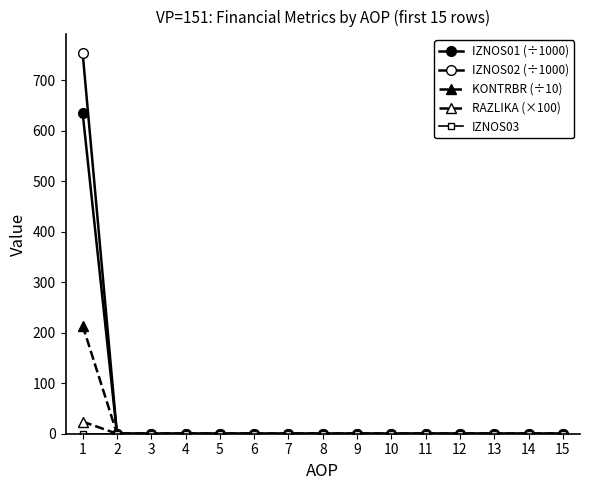

Which category has the lowest value across all series?

2